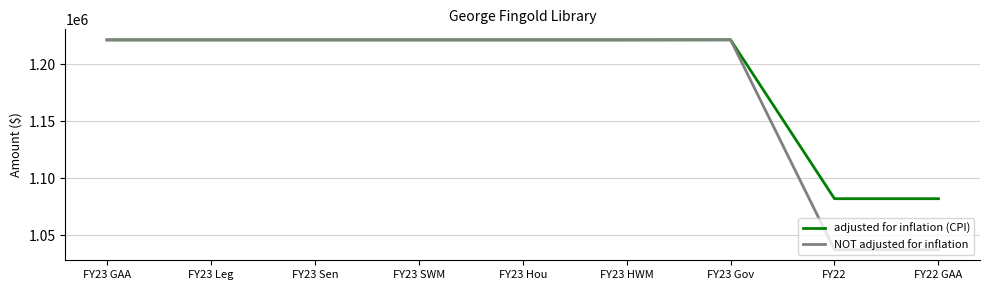

What is the lowest value of the adjusted for inflation (CPI) series?

1081888